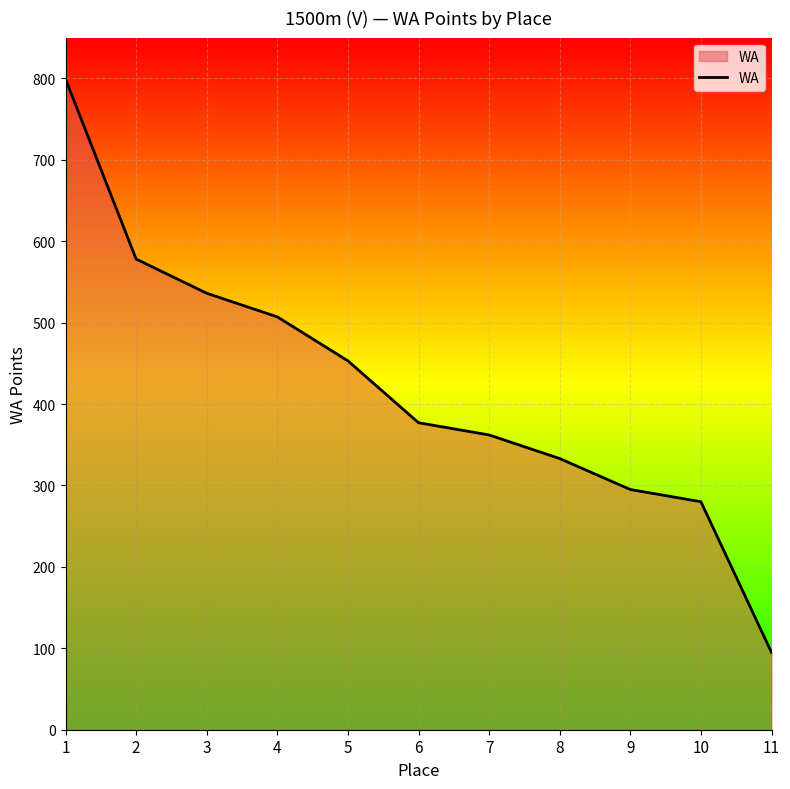

What is the change in value from 4 to 9?

-212